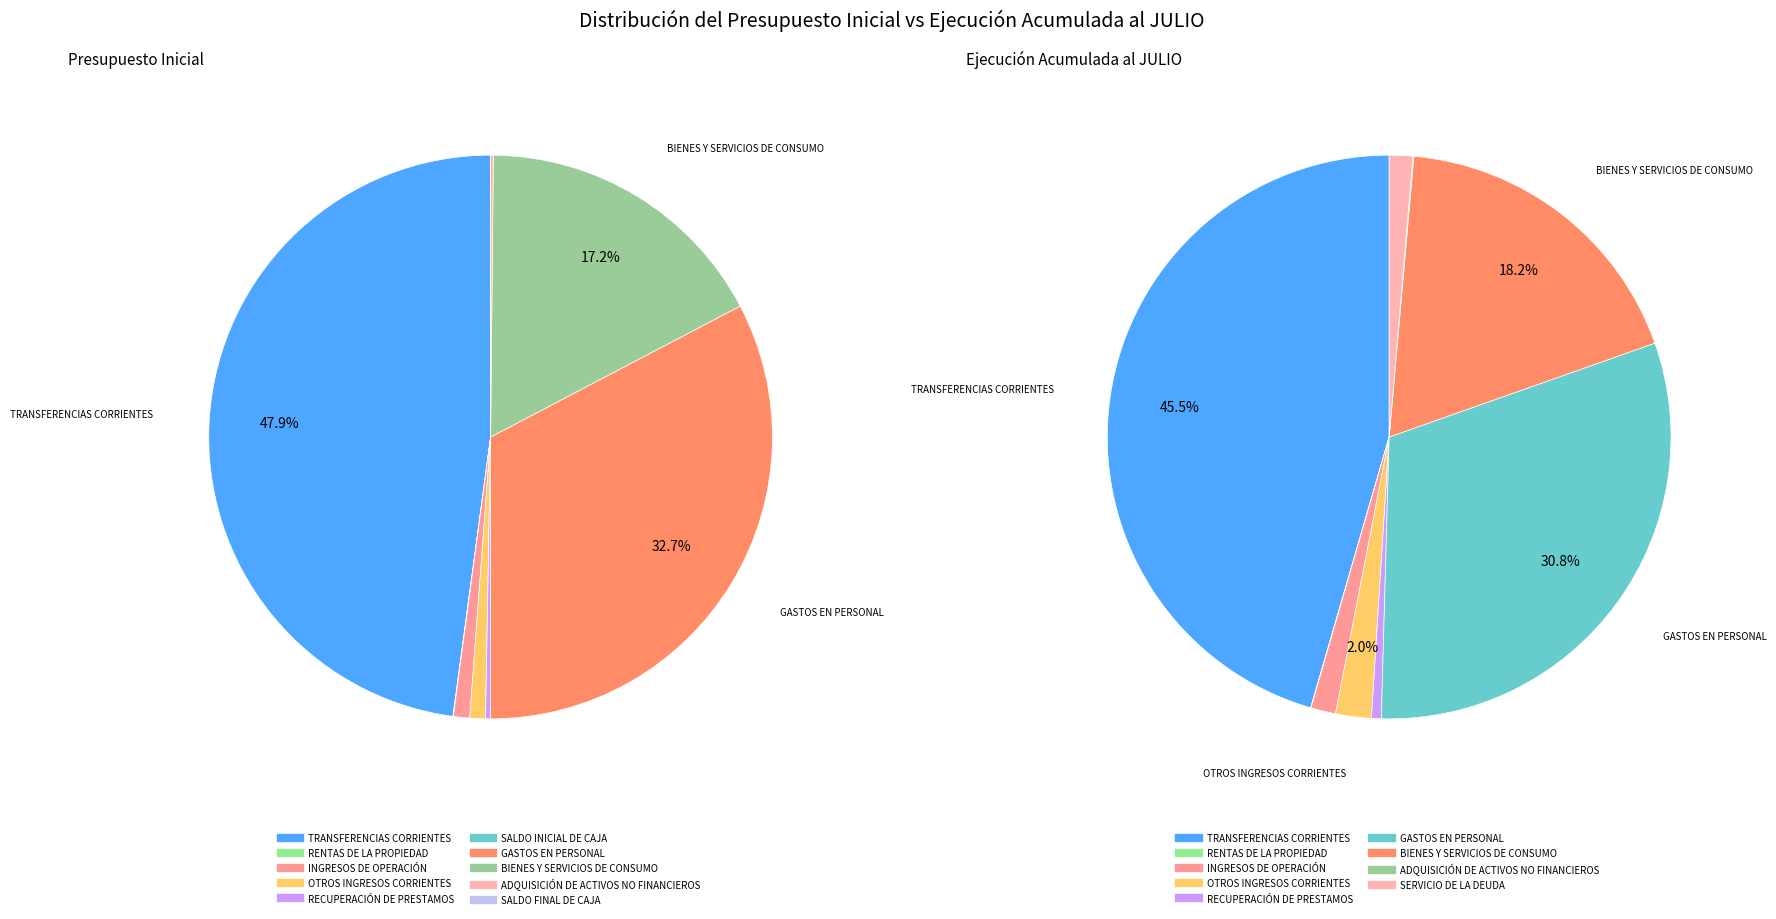

The SALDO INICIAL DE CAJA slice represents 1% of the pie. True or false?

False